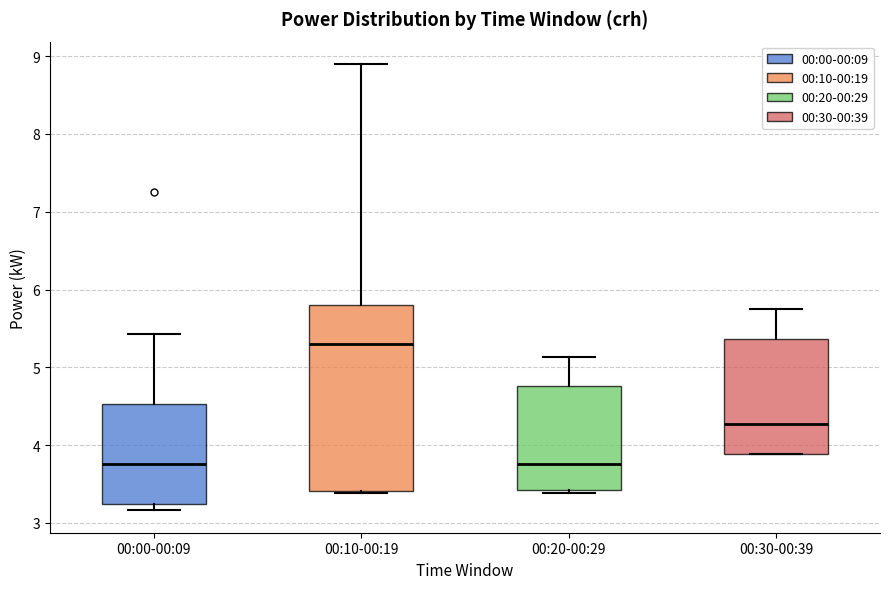

Which box has the highest median line?

00:10-00:19